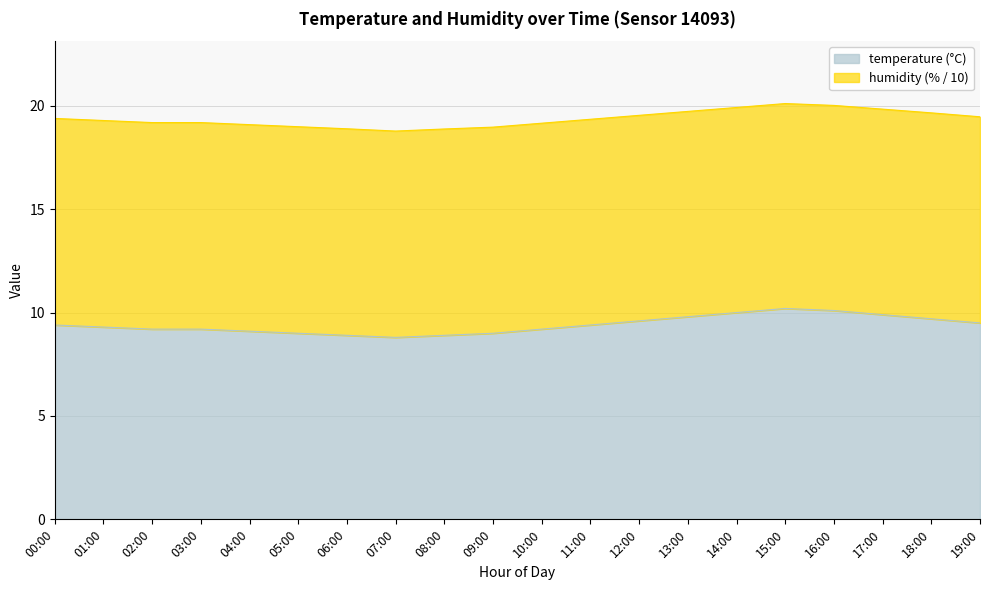

Does the chart have visible grid lines?

Yes